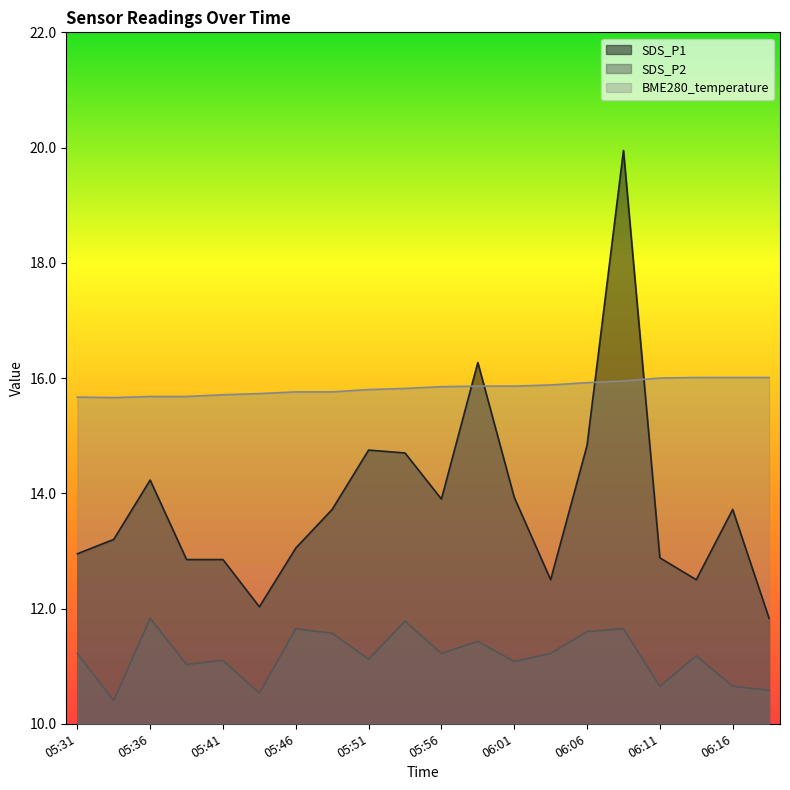

What is the label of the 20th point from the right?

05:31